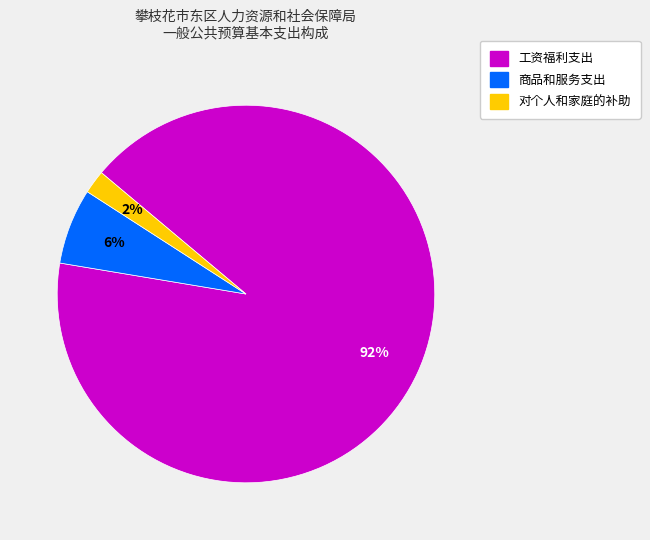

Combined, do 对个人和家庭的补助 and 商品和服务支出 account for over 50%?

No